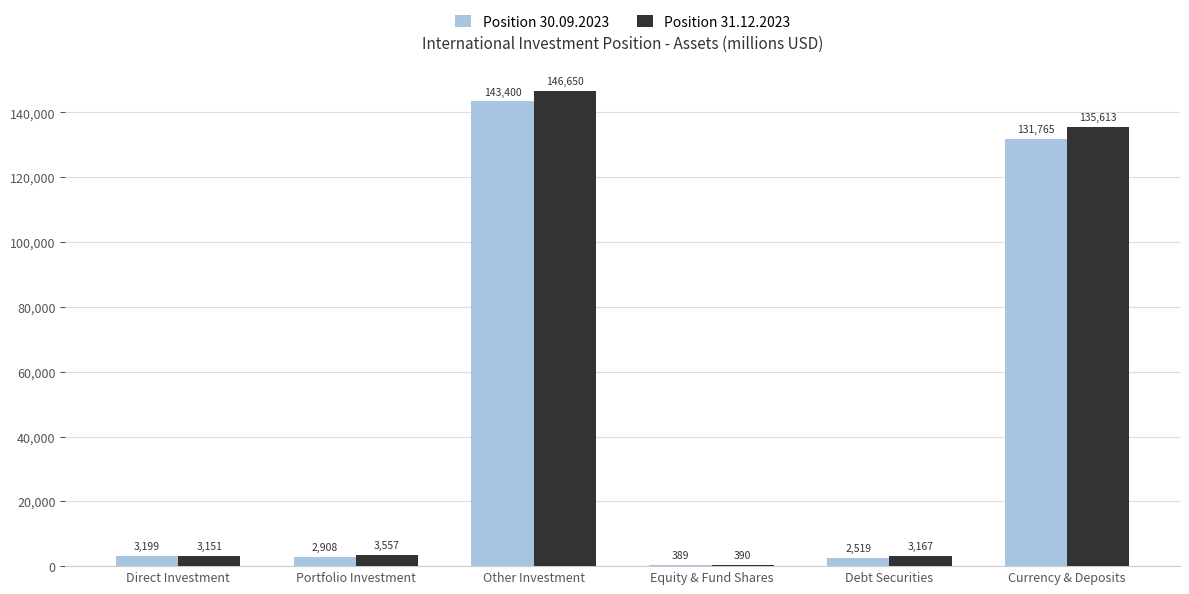

Which series has the largest range (max minus min)?

Position 31.12.2023